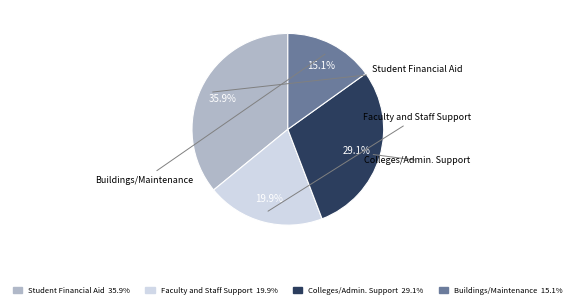

Rank the categories by value from highest to lowest.

Student Financial Aid, Colleges/Admin. Support, Faculty and Staff Support, Buildings/Maintenance